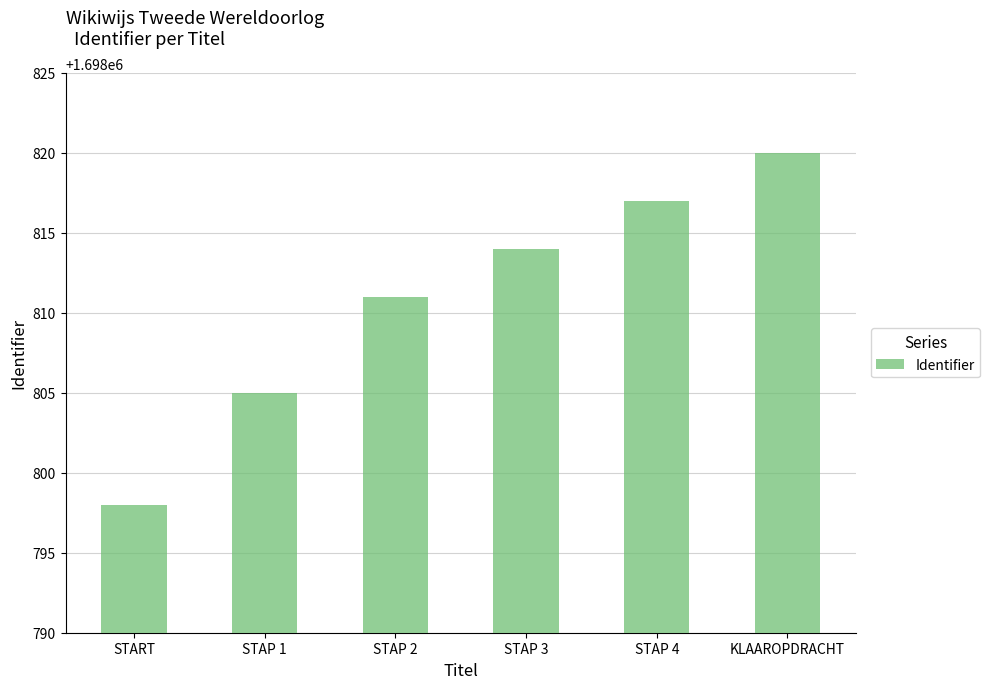

What is the approximate value at STAP 3?

1698814